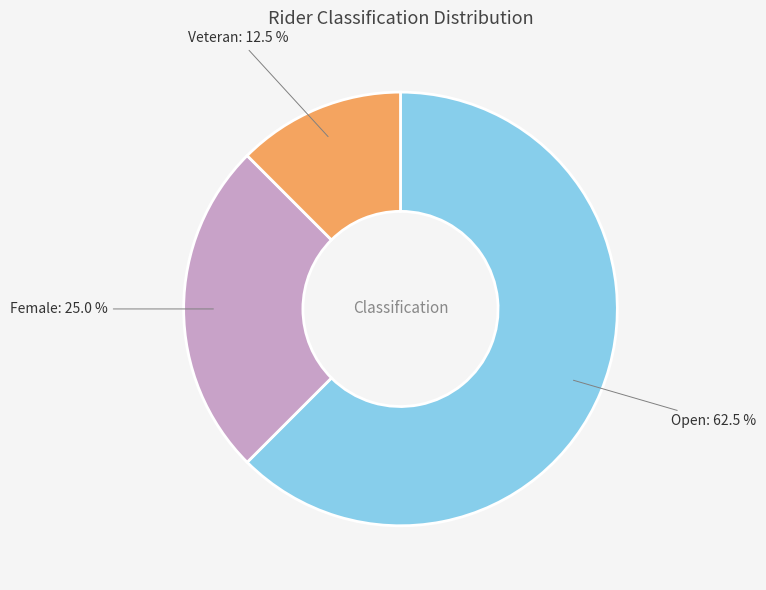

What is the total percentage of Female and Veteran?

37.5%